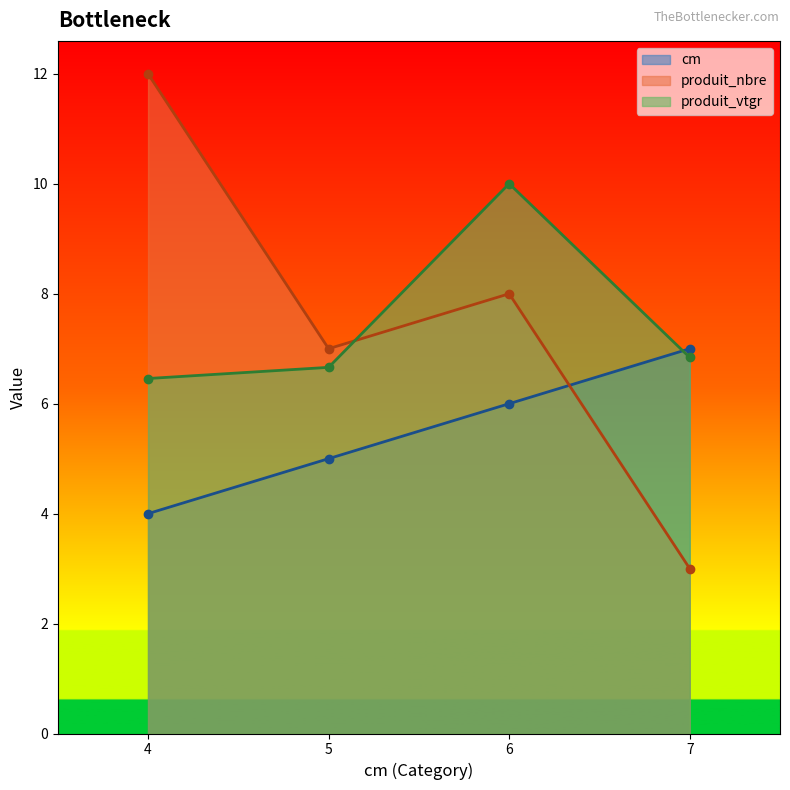

Which series has the largest range (max minus min)?

produit_nbre